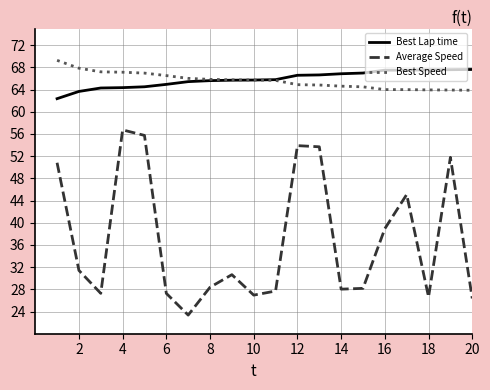

Which series has the largest range (max minus min)?

Average Speed